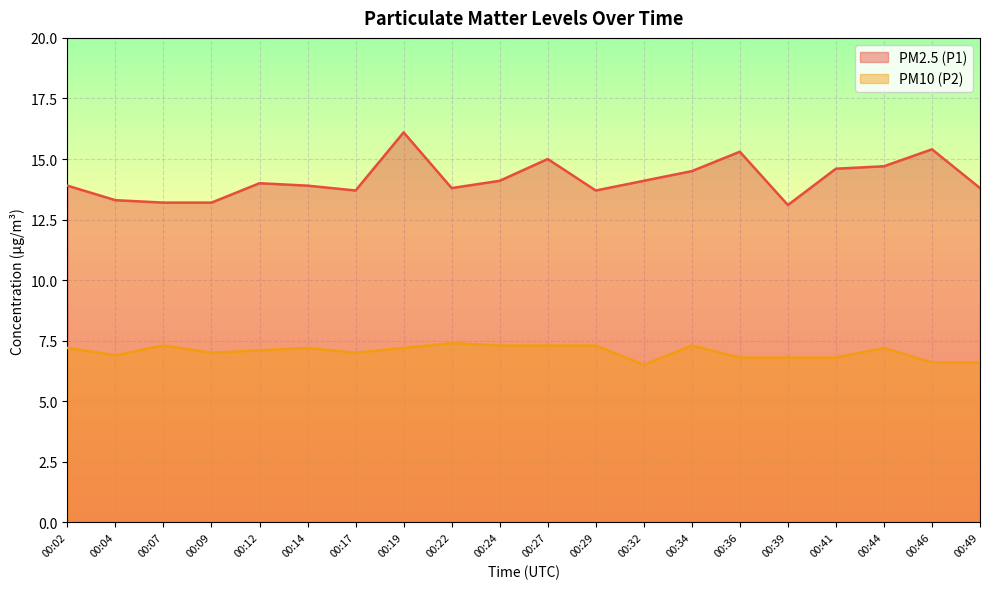

What is the value of the PM10 (P2) point at the 12th from the left?

7.3